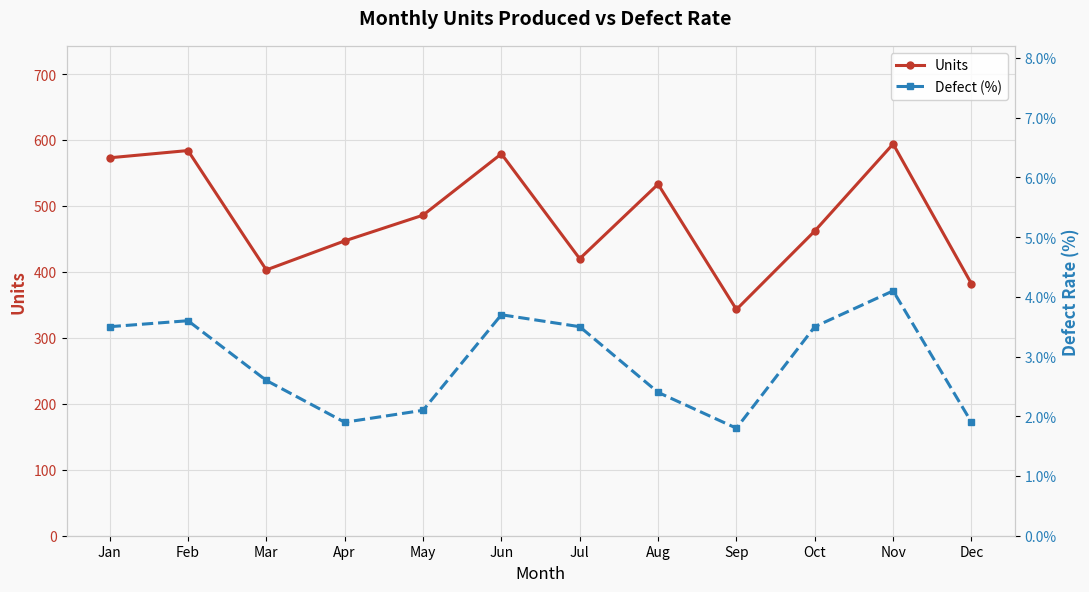

The value of Defect (%) at Nov is 0.0. True or false?

True